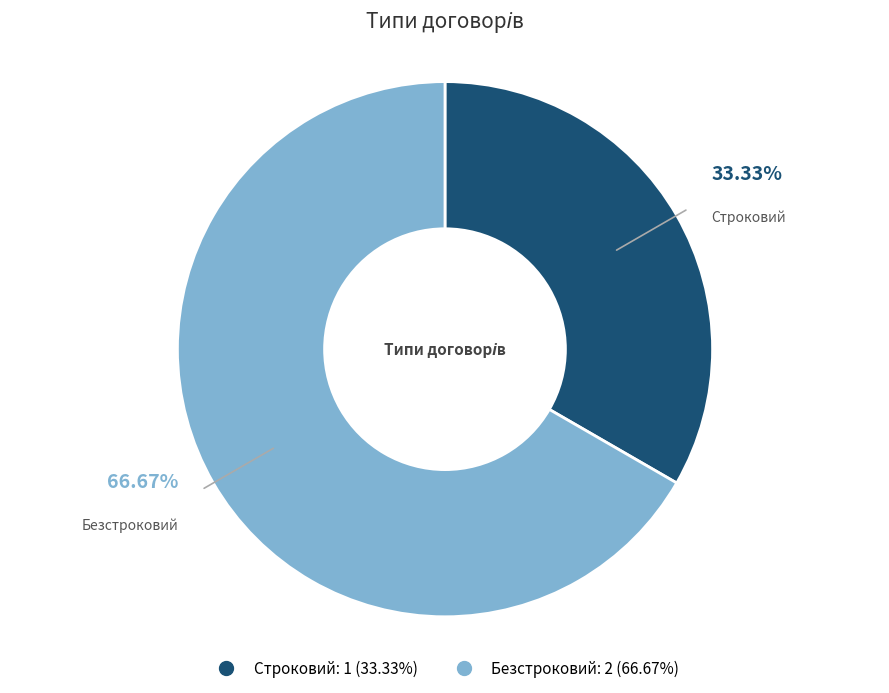

To the nearest percent, what percentage of the pie is Строковий?

33%